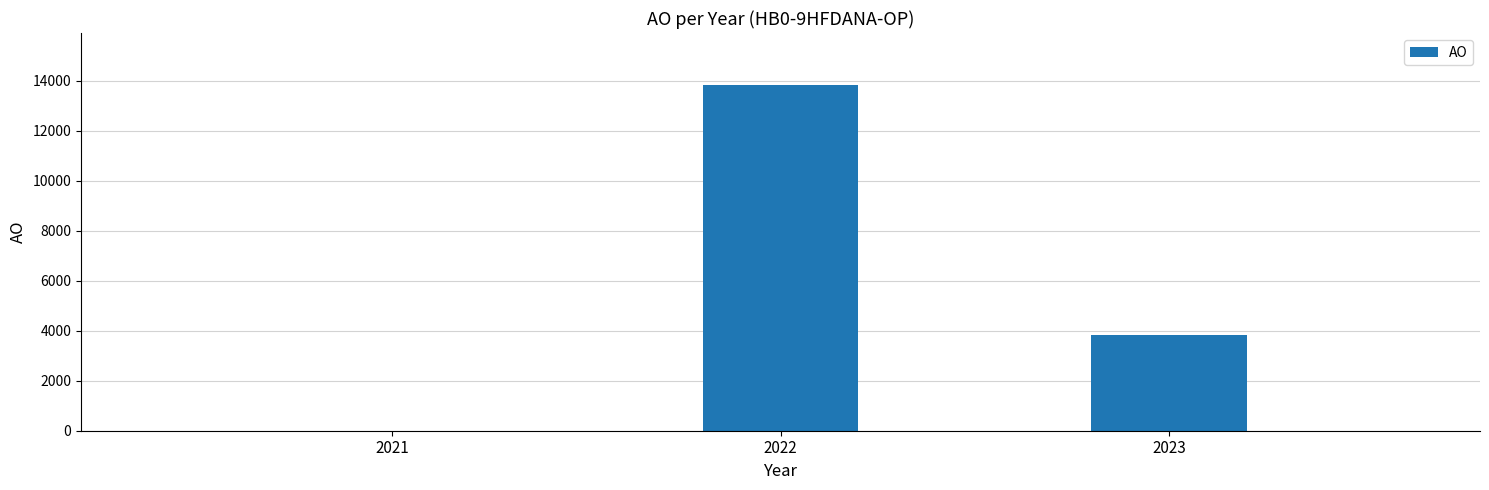

The chart shows a value of 13833 at 2022. True or false?

True